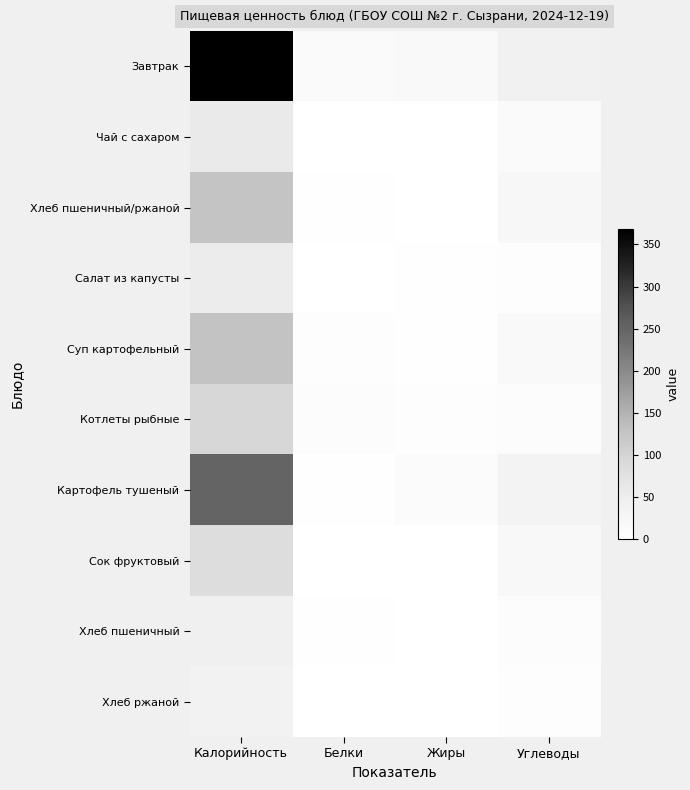

Reading left to right, what are all the values shown in this chart?

Завтрак: Калорийность=368.5	Белки=15.8	Жиры=16.2	Углеводы=41.0
Чай с сахаром: Калорийность=57.3	Белки=0.2	Жиры=0.1	Углеводы=15.0
Хлеб пшеничный/ржаной: Калорийность=125.6	Белки=3.9	Жиры=0.2	Углеводы=24.5
Салат из капусты: Калорийность=53.6	Белки=0.9	Жиры=3.0	Углеводы=6.0
Суп картофельный: Калорийность=127.6	Белки=4.7	Жиры=4.3	Углеводы=18.6
Котлеты рыбные: Калорийность=95.7	Белки=9.1	Жиры=5.5	Углеводы=9.3
Картофель тушеный: Калорийность=250.0	Белки=3.7	Жиры=11.4	Углеводы=35.2
Сок фруктовый: Калорийность=84.6	Белки=0.9	Жиры=0.0	Углеводы=21.1
Хлеб пшеничный: Калорийность=45.2	Белки=1.5	Жиры=0.2	Углеводы=9.9
Хлеб ржаной: Калорийность=38.0	Белки=1.1	Жиры=0.2	Углеводы=6.4